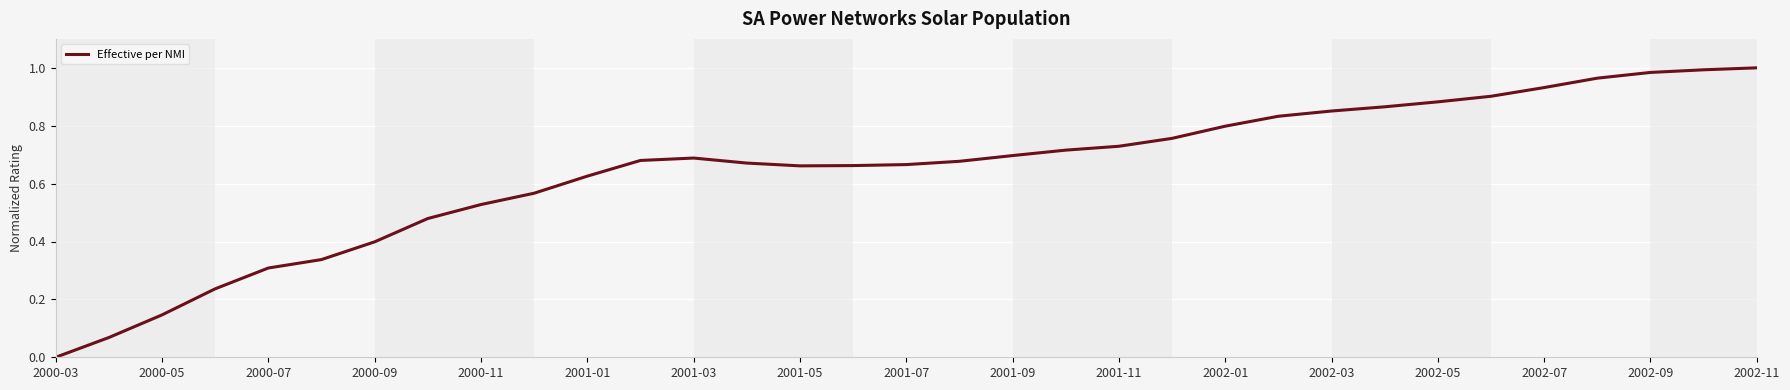

Does the chart display data point markers on the line(s)?

No